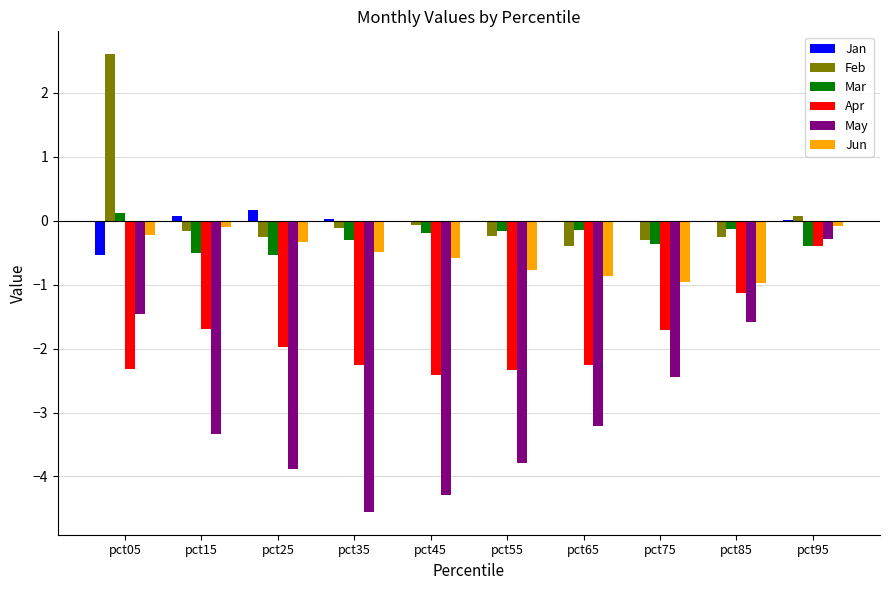

At which label does Feb reach its peak?

pct05